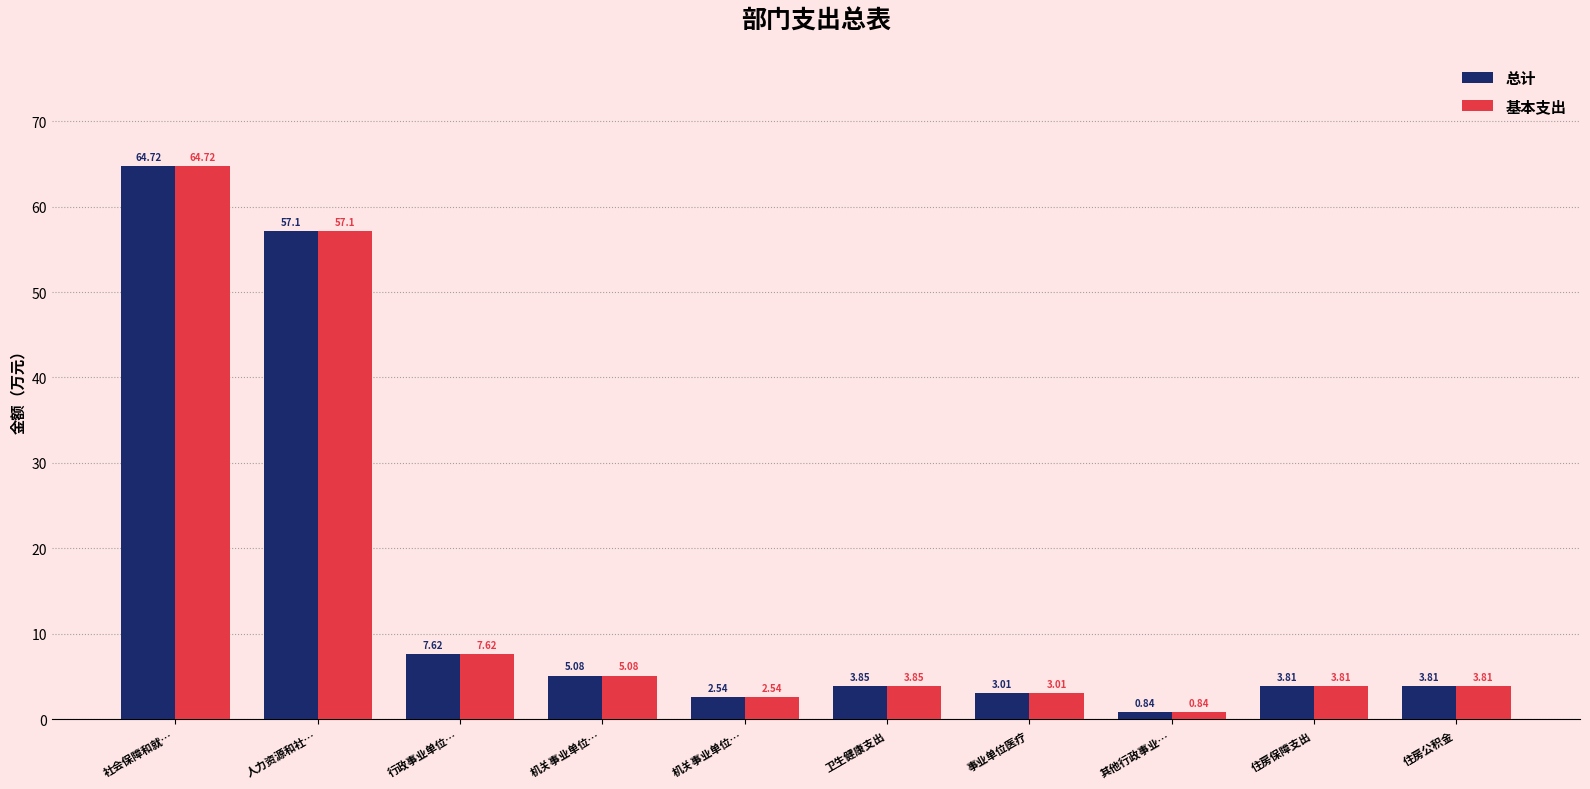

Rank the series by their maximum value, from highest to lowest.

总计, 基本支出